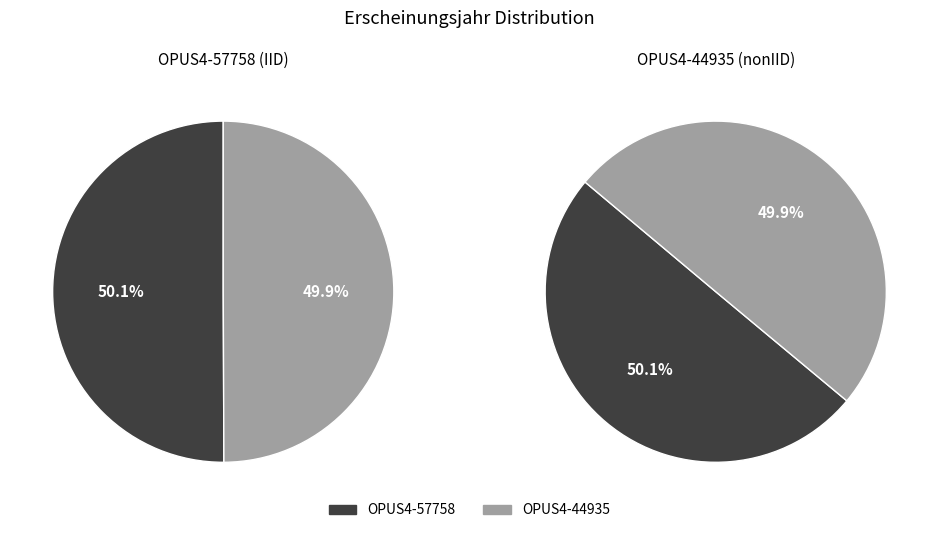

Which slice is the smallest?

OPUS4-44935